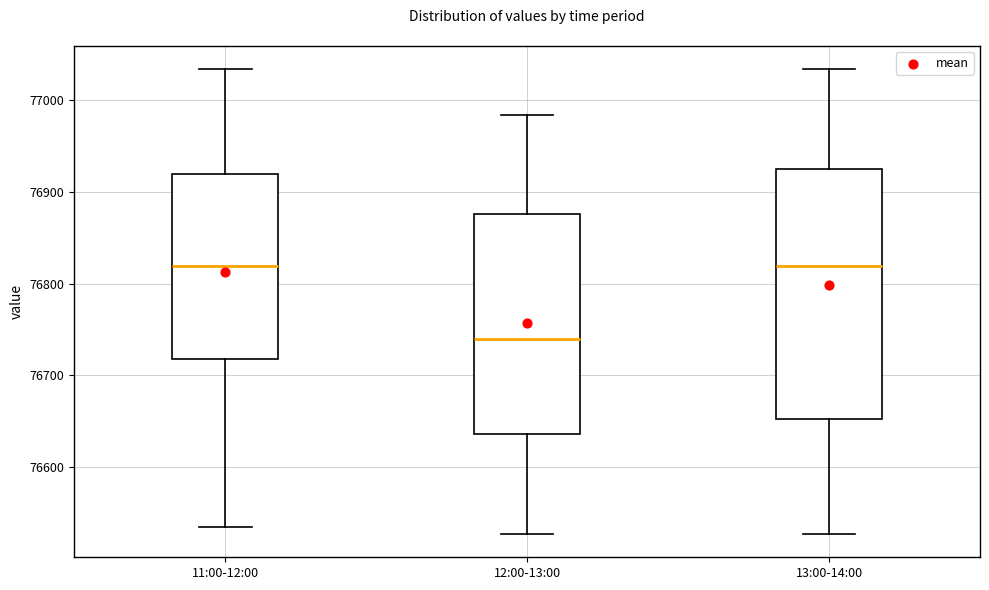

Where does the lower whisker of the box for 12:00-13:00 end on the y-axis? The values are not printed on the chart, so give them approximately, as read against the axis.

76530